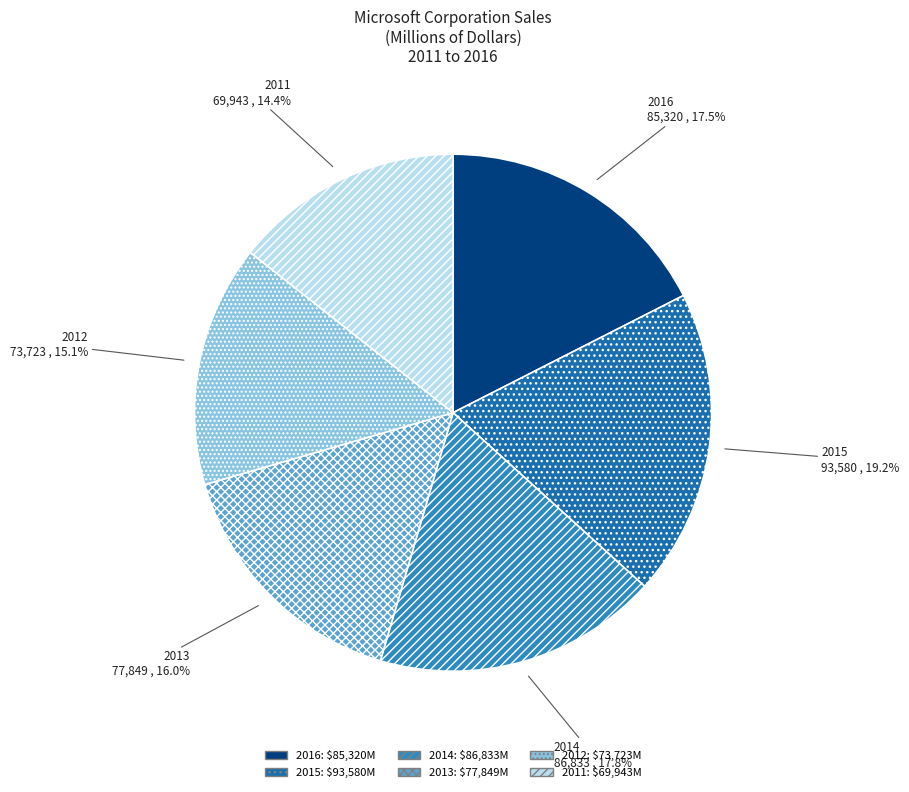

Which slice is the largest?

2015